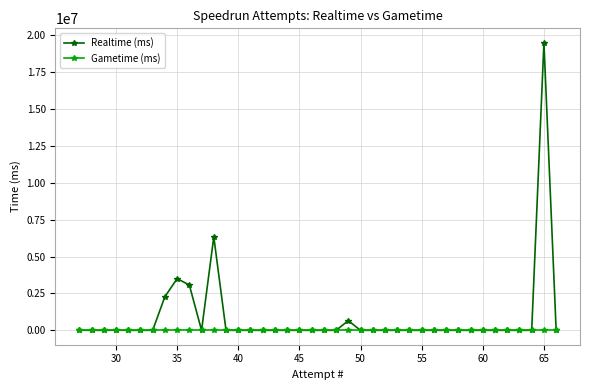

True or false: Gametime (ms) and Realtime (ms) cross at least once.

False